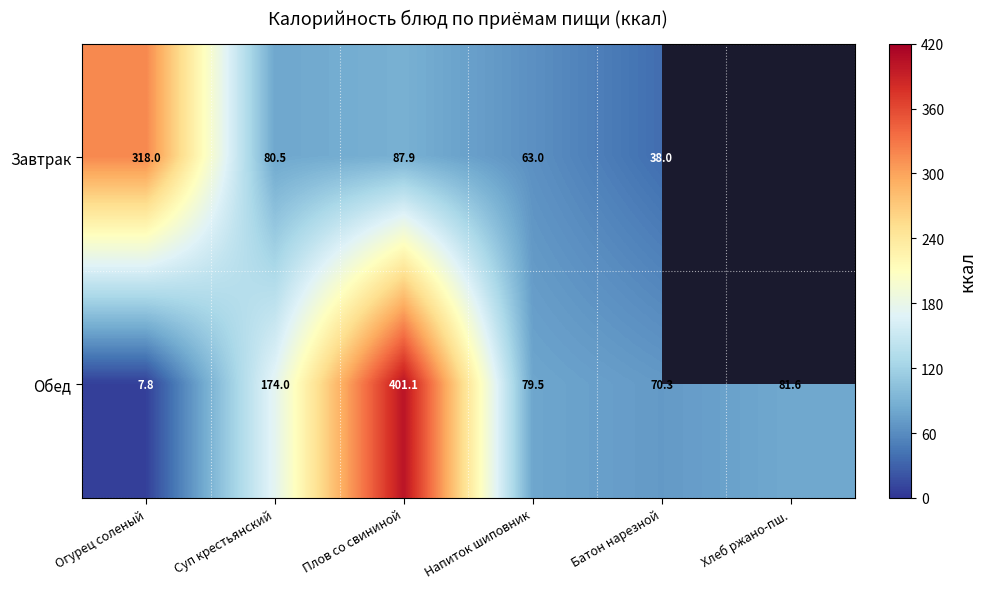

Is it true that Завтрак equals 80.5 at Суп крестьянский?

True